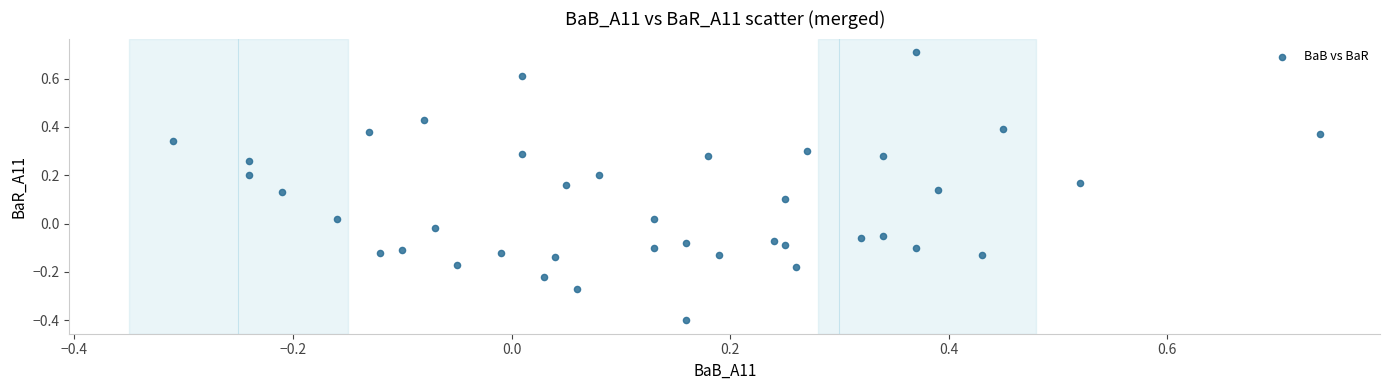

What is the range of Y values (max minus min)?

1.1